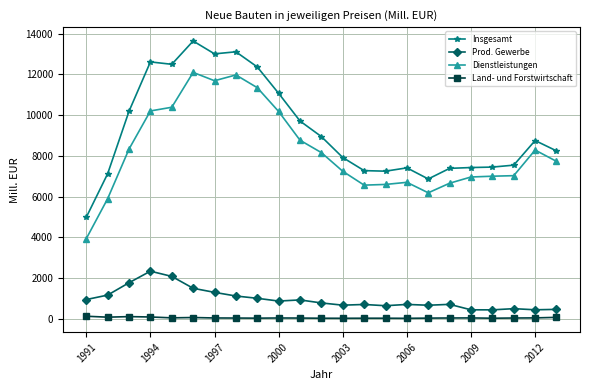

What is the maximum value shown in the chart?

13642.5